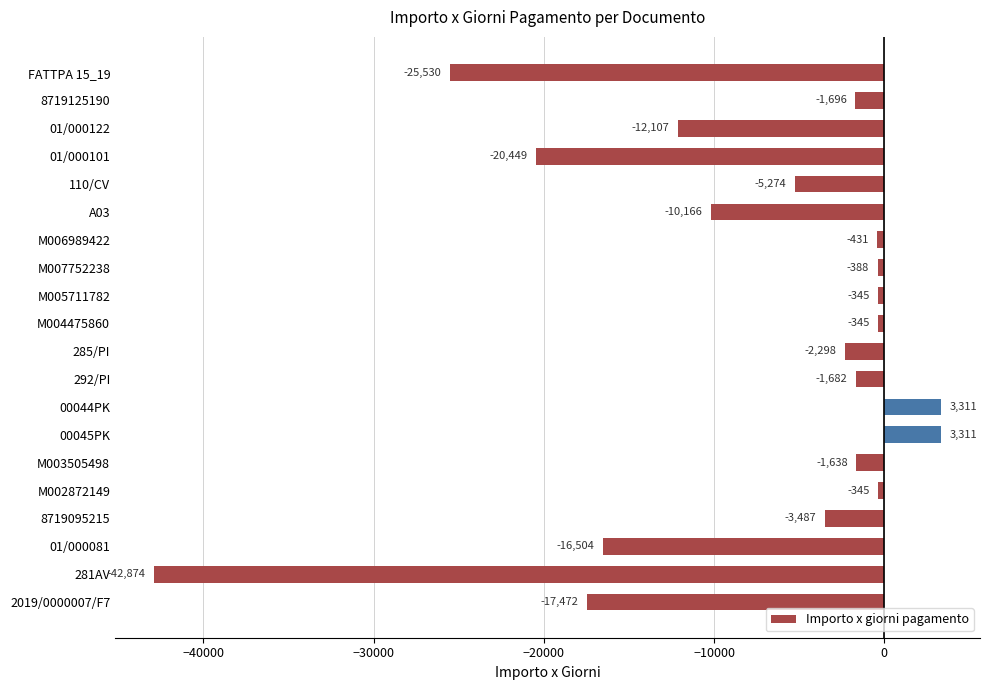

The value at M005711782 is -344.9. True or false?

True